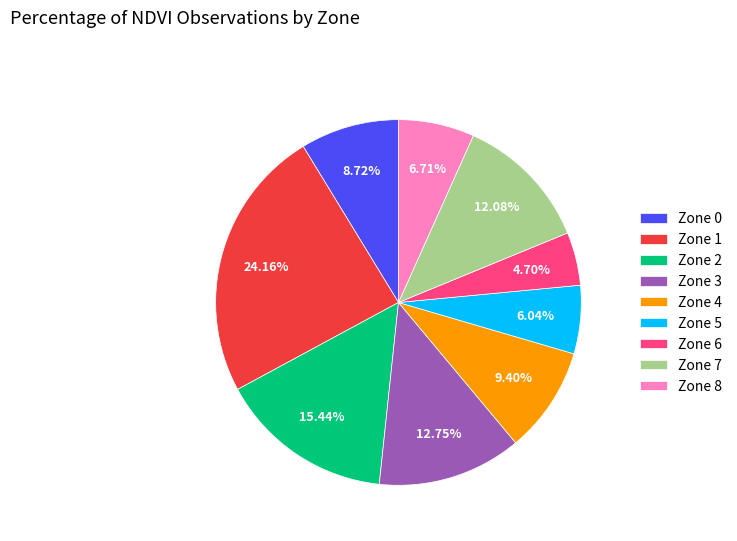

Is the sum of Zone 3 and Zone 0 greater than half?

No